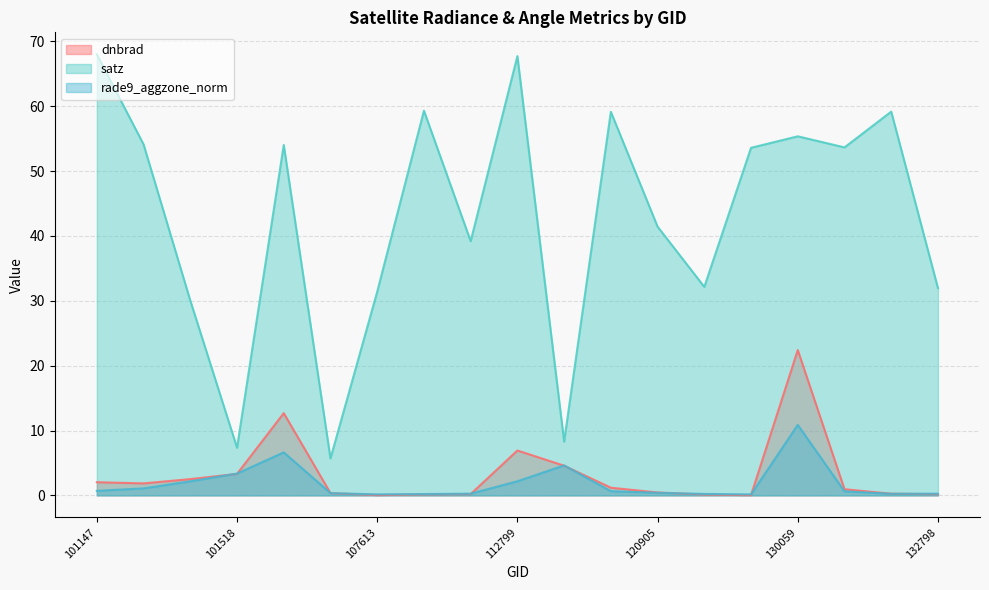

At which label is rade9_aggzone_norm closest to 5?

113310